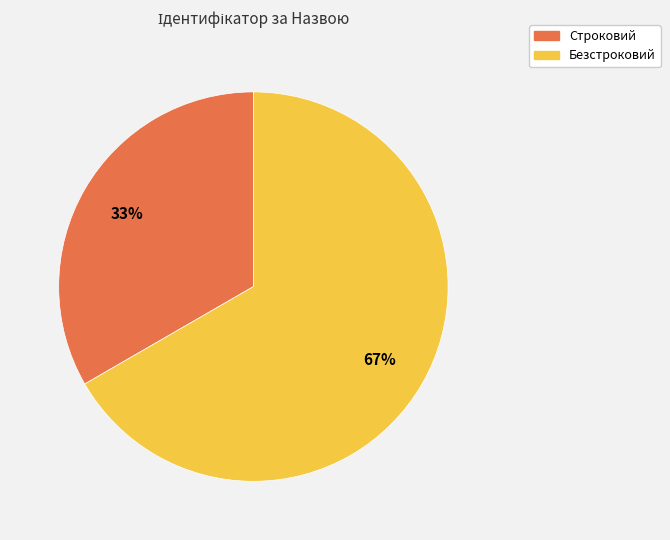

What percentage is the Строковий slice, to the nearest percent?

33%